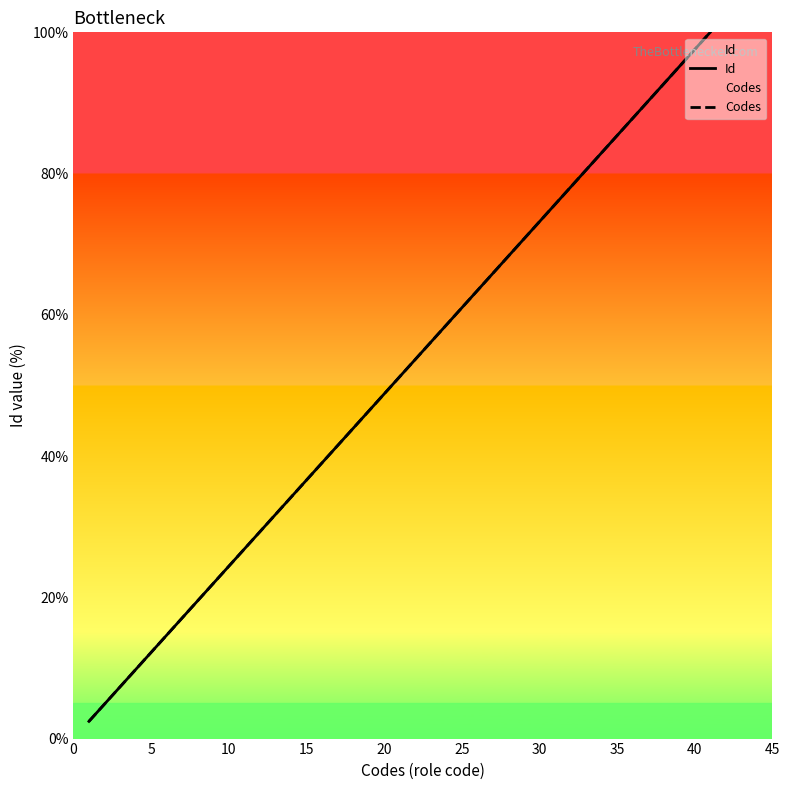

Reading left to right, extract all data points from this chart.

Id: 2.4	7.3	9.8	12.2	22.0	26.8	31.7	34.1	36.6	39.0	41.5	43.9	53.7	65.9	68.3	78.0	82.9	85.4	87.8	100.0
Codes: 2.4	7.3	9.8	12.2	22.0	26.8	31.7	34.1	36.6	39.0	41.5	43.9	53.7	65.9	68.3	78.0	82.9	85.4	87.8	100.0